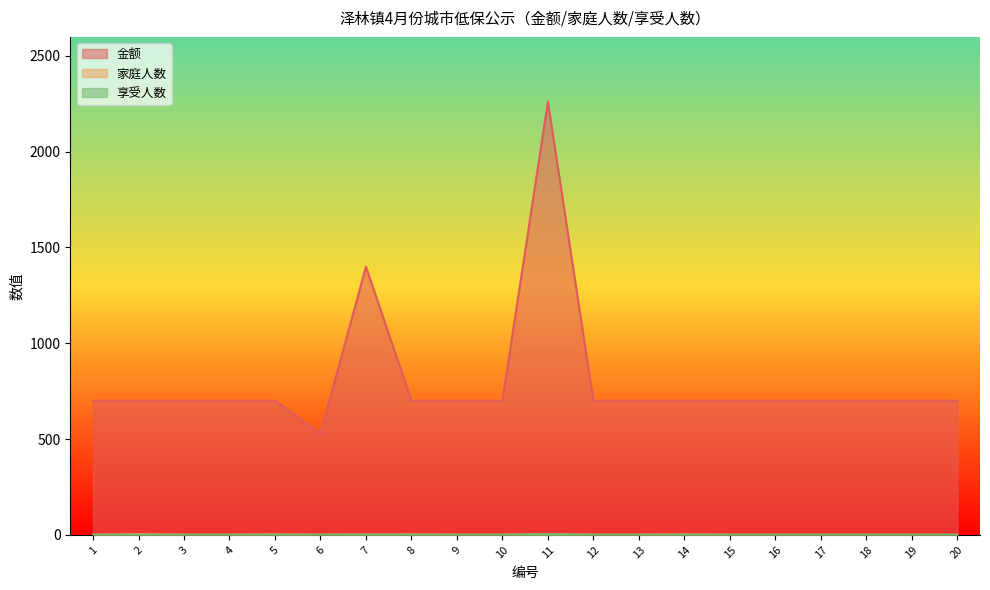

Rank the categories by 金额 value from highest to lowest.

11, 7, 1, 2, 3, 4, 5, 8, 9, 10, 12, 13, 14, 15, 16, 17, 18, 19, 20, 6